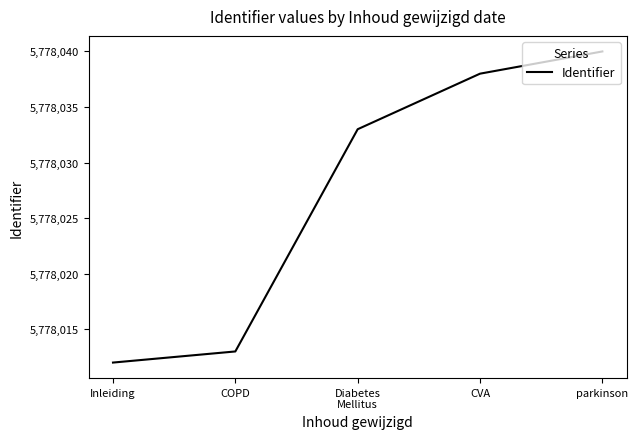

Reading right to left, list all the values displayed in this chart.

5778040	5778038	5778033	5778013	5778012